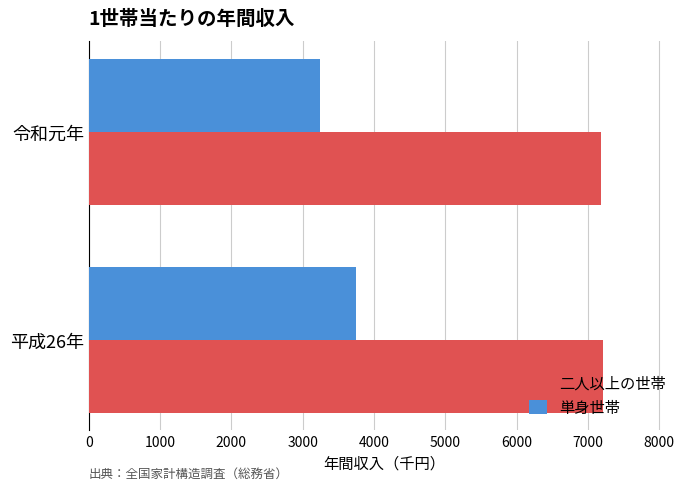

Where is 単身世帯 nearest to the value 3492?

令和元年